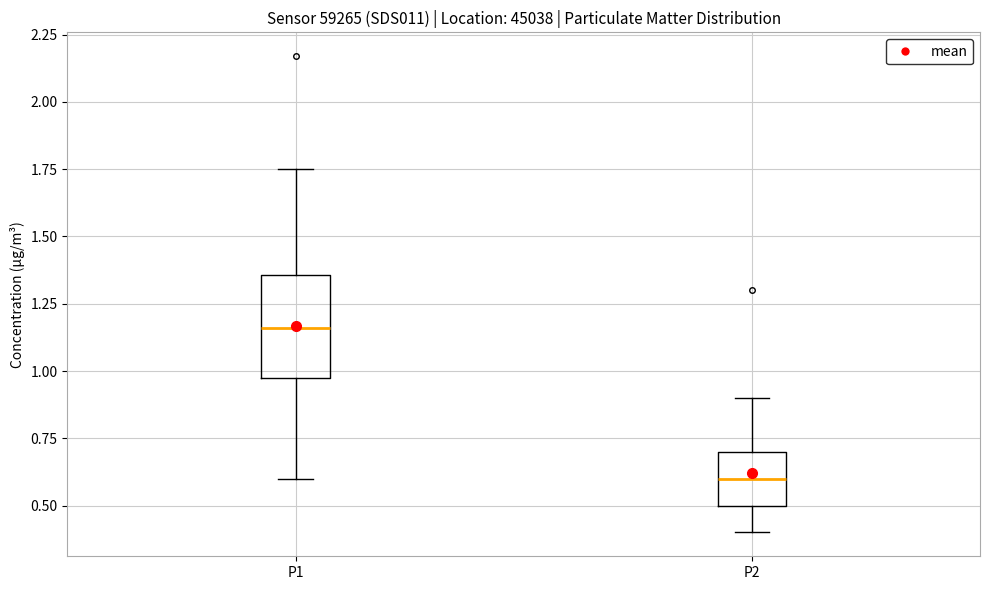

Which box's median line is the lowest?

P2